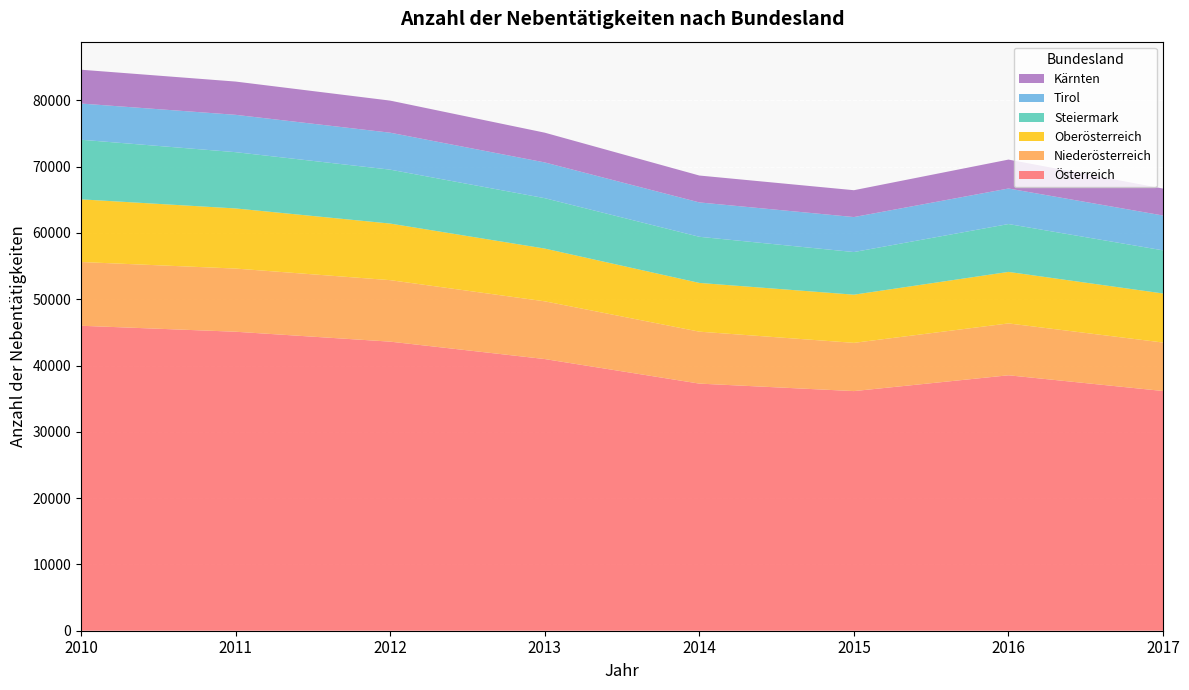

Reading left to right, what are all the values shown in this chart?

Österreich: 2010=46006	2011=45105	2012=43611	2013=40985	2014=37280	2015=36150	2016=38536	2017=36163
Niederösterreich: 2010=9617	2011=9529	2012=9276	2013=8707	2014=7835	2015=7277	2016=7824	2017=7311
Oberösterreich: 2010=9455	2011=9071	2012=8537	2013=7961	2014=7355	2015=7269	2016=7772	2017=7402
Steiermark: 2010=8990	2011=8488	2012=8132	2013=7600	2014=6957	2015=6429	2016=7219	2017=6505
Tirol: 2010=5461	2011=5635	2012=5576	2013=5394	2014=5188	2015=5279	2016=5361	2017=5255
Kärnten: 2010=5103	2011=5017	2012=4840	2013=4487	2014=4055	2015=4051	2016=4362	2017=4068